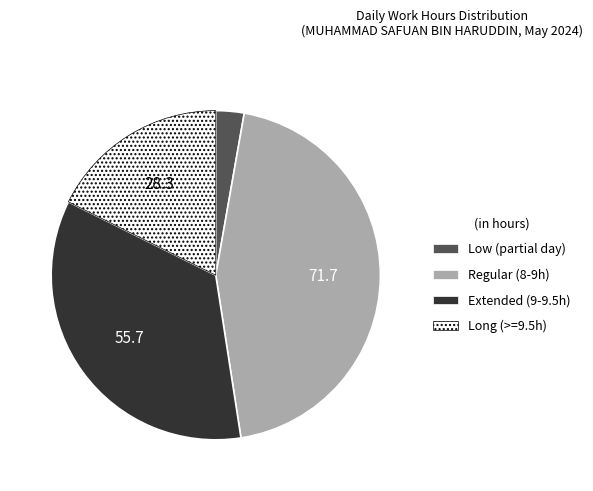

Is there a majority slice in this chart?

No